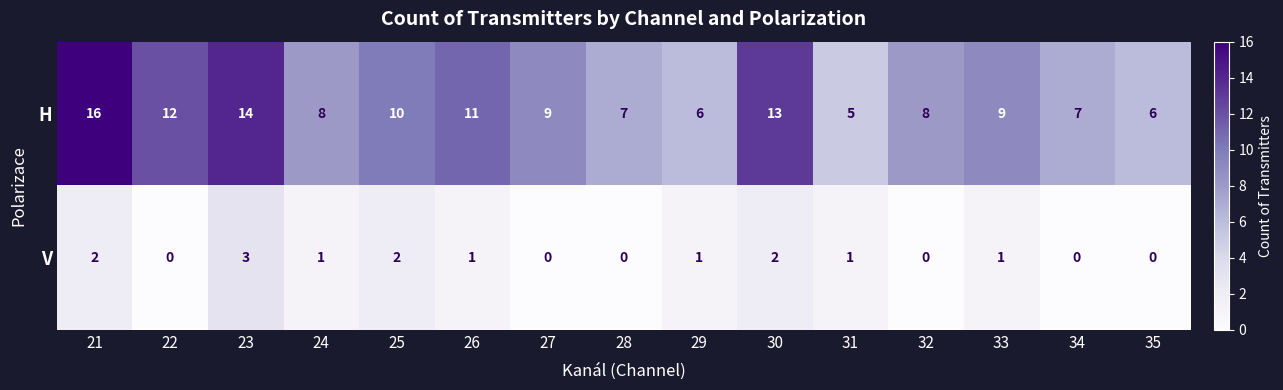

Reading left to right, transcribe all the data shown in this chart.

H: 16	12	14	8	10	11	9	7	6	13	5	8	9	7	6
V: 2	0	3	1	2	1	0	0	1	2	1	0	1	0	0